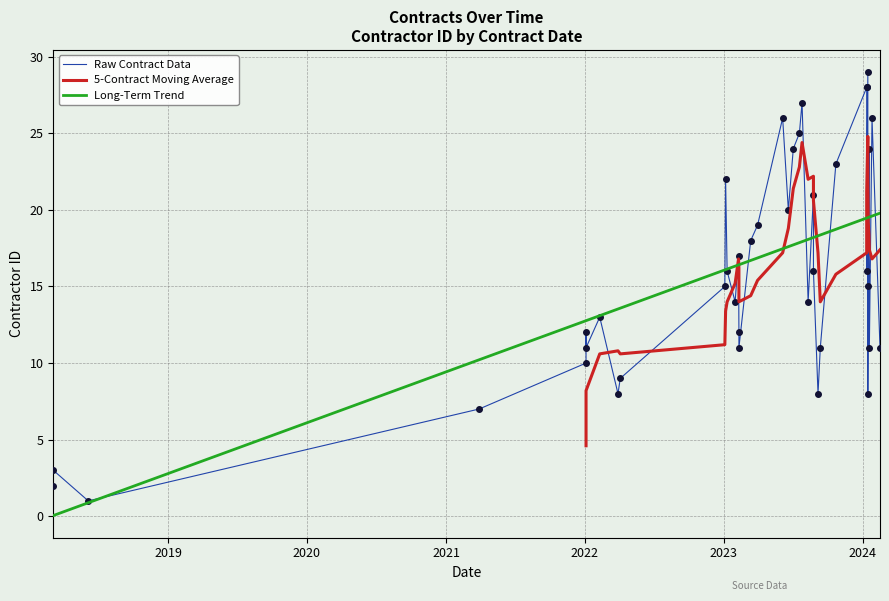

How many lines are shown in the chart?

3